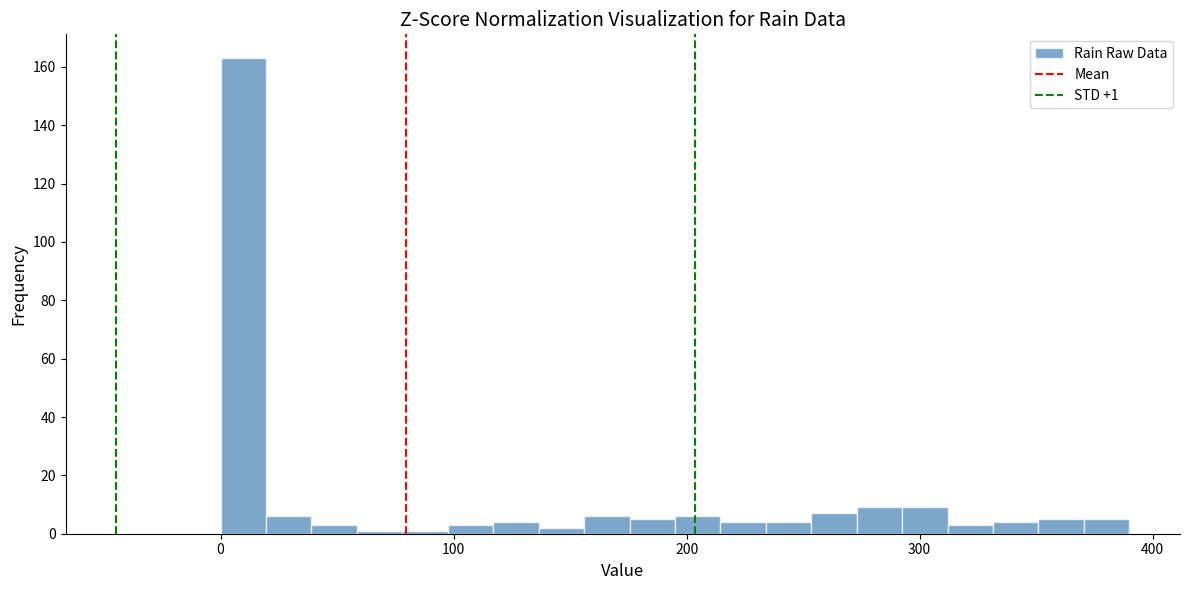

Read against the x-axis, roughly where is the centre of the tallest bar?

10